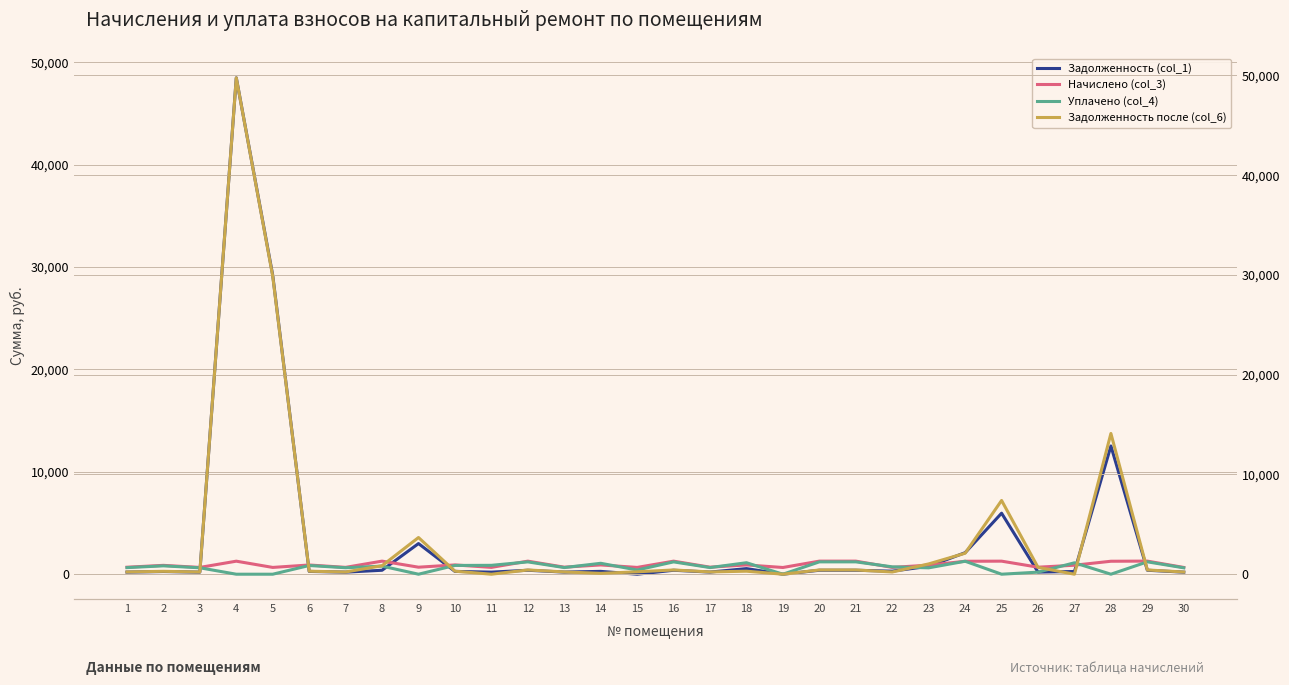

What is the value of the Уплачено (col_4) point at the 3rd from the left?

642.3